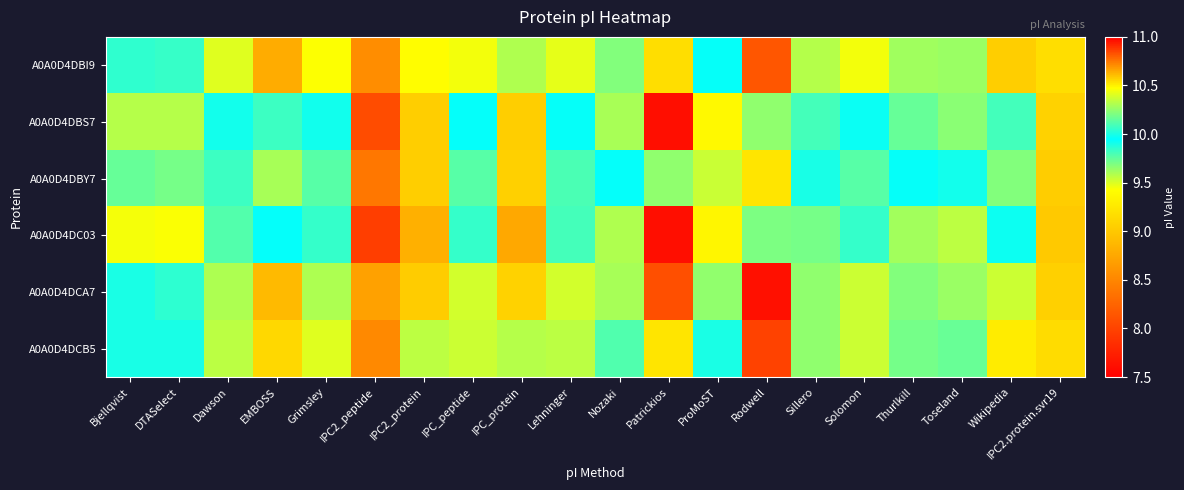

Reading left to right, what are all the values shown in this chart?

A0A0D4DBI9: Bjellqvist=10.0	DTASelect=10.1	Dawson=10.4	EMBOSS=10.6	Grimsley=10.5	IPC2_peptide=8.6	IPC2_protein=9.4	IPC_peptide=10.5	IPC_protein=9.6	Lehninger=10.4	Nozaki=10.2	Patrickios=10.5	ProMoST=9.9	Rodwell=10.8	Sillero=10.3	Solomon=10.5	Thurlkill=10.3	Toseland=10.3	Wikipedia=10.6	IPC2.protein.svr19=9.2
A0A0D4DBS7: Bjellqvist=9.6	DTASelect=9.6	Dawson=9.9	EMBOSS=10.1	Grimsley=10.0	IPC2_peptide=8.1	IPC2_protein=9.0	IPC_peptide=10.0	IPC_protein=9.0	Lehninger=9.9	Nozaki=9.6	Patrickios=7.6	ProMoST=9.4	Rodwell=10.2	Sillero=9.8	Solomon=10.0	Thurlkill=9.7	Toseland=9.7	Wikipedia=10.1	IPC2.protein.svr19=9.1
A0A0D4DBY7: Bjellqvist=9.7	DTASelect=9.7	Dawson=10.1	EMBOSS=10.3	Grimsley=10.1	IPC2_peptide=8.4	IPC2_protein=9.0	IPC_peptide=10.1	IPC_protein=9.1	Lehninger=10.1	Nozaki=10.0	Patrickios=10.2	ProMoST=9.5	Rodwell=10.5	Sillero=10.0	Solomon=10.1	Thurlkill=9.9	Toseland=9.9	Wikipedia=10.2	IPC2.protein.svr19=9.0
A0A0D4DC03: Bjellqvist=9.4	DTASelect=9.4	Dawson=9.8	EMBOSS=10.0	Grimsley=9.8	IPC2_peptide=8.0	IPC2_protein=8.8	IPC_peptide=9.8	IPC_protein=8.8	Lehninger=9.8	Nozaki=9.6	Patrickios=7.6	ProMoST=9.4	Rodwell=10.2	Sillero=9.7	Solomon=9.8	Thurlkill=9.6	Toseland=9.6	Wikipedia=9.9	IPC2.protein.svr19=9.0
A0A0D4DCA7: Bjellqvist=9.9	DTASelect=9.9	Dawson=10.3	EMBOSS=10.6	Grimsley=10.3	IPC2_peptide=8.7	IPC2_protein=9.0	IPC_peptide=10.4	IPC_protein=9.1	Lehninger=10.4	Nozaki=10.3	Patrickios=10.8	ProMoST=9.6	Rodwell=11.0	Sillero=10.2	Solomon=10.4	Thurlkill=10.2	Toseland=10.3	Wikipedia=10.4	IPC2.protein.svr19=9.1
A0A0D4DCB5: Bjellqvist=10.0	DTASelect=10.0	Dawson=10.3	EMBOSS=10.6	Grimsley=10.4	IPC2_peptide=8.5	IPC2_protein=9.6	IPC_peptide=10.4	IPC_protein=9.6	Lehninger=10.3	Nozaki=10.1	Patrickios=10.5	ProMoST=9.9	Rodwell=10.9	Sillero=10.2	Solomon=10.4	Thurlkill=10.2	Toseland=10.2	Wikipedia=10.5	IPC2.protein.svr19=9.2